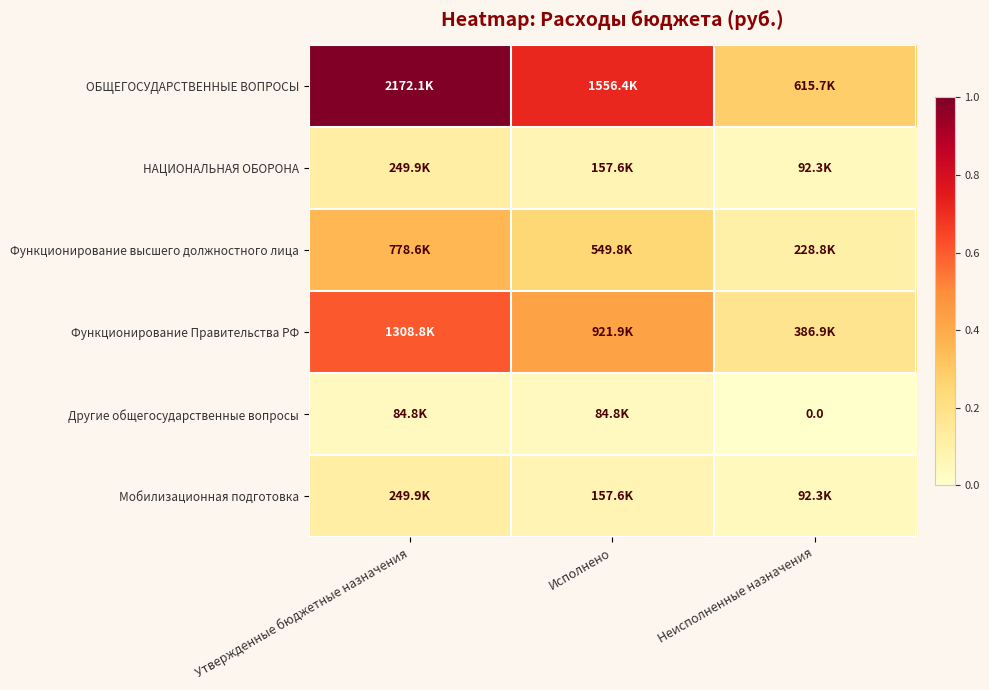

At how many categories does at least one series exceed 0?

3